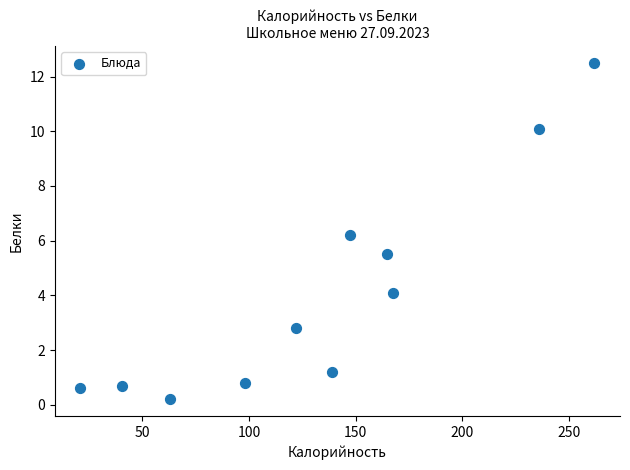

What Y value in the scatter plot is closest to 6?

6.2